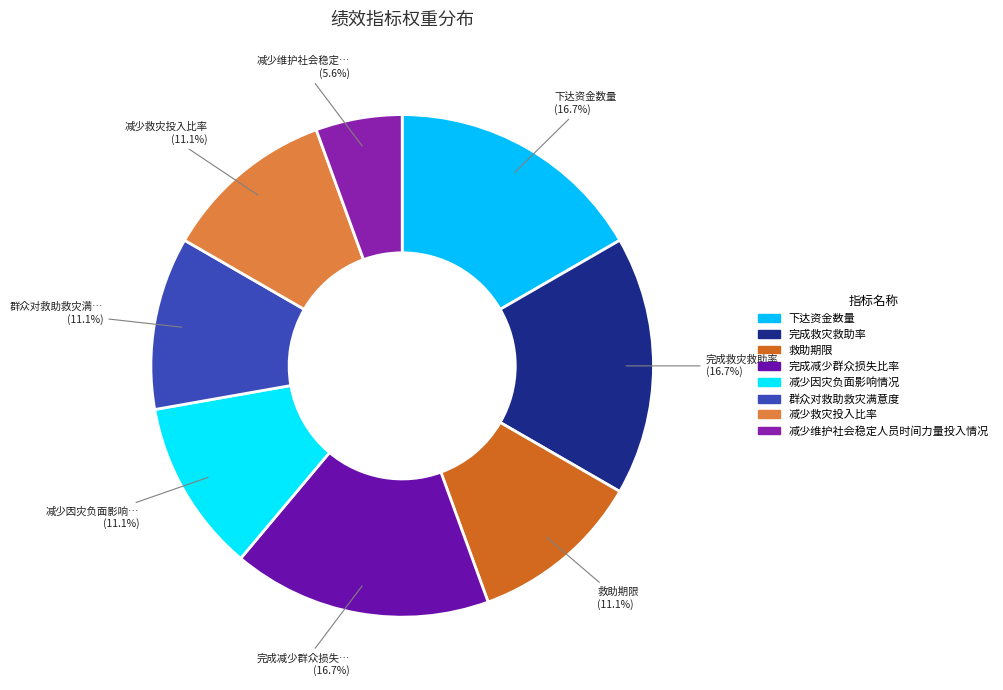

Between 完成救灾救助率 and 减少救灾投入比率, which is larger?

完成救灾救助率